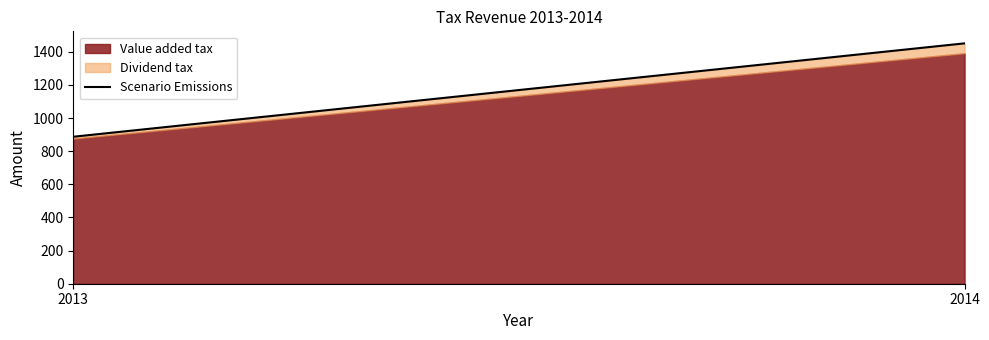

Rank the categories by value from highest to lowest.

2014, 2013